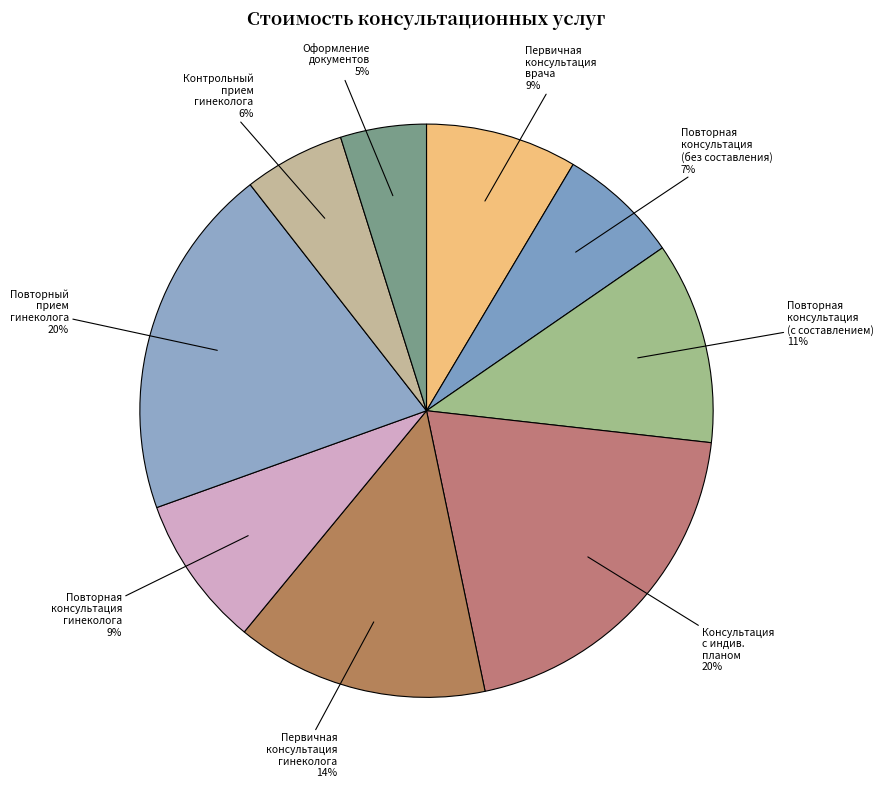

The Первичная консультация гинеколога slice represents 27% of the pie. True or false?

False